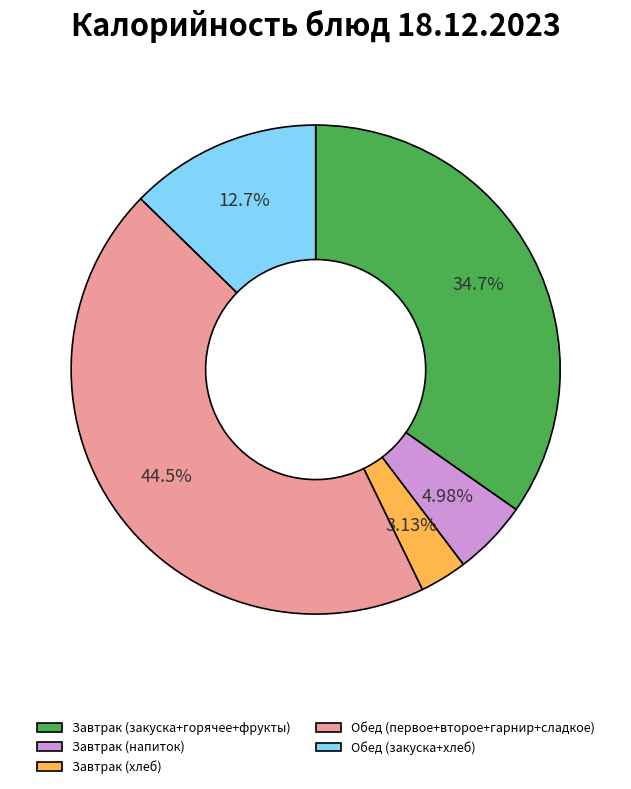

Do Завтрак (хлеб) and Обед (первое+второе+гарнир+сладкое) together represent more than half of the pie?

No